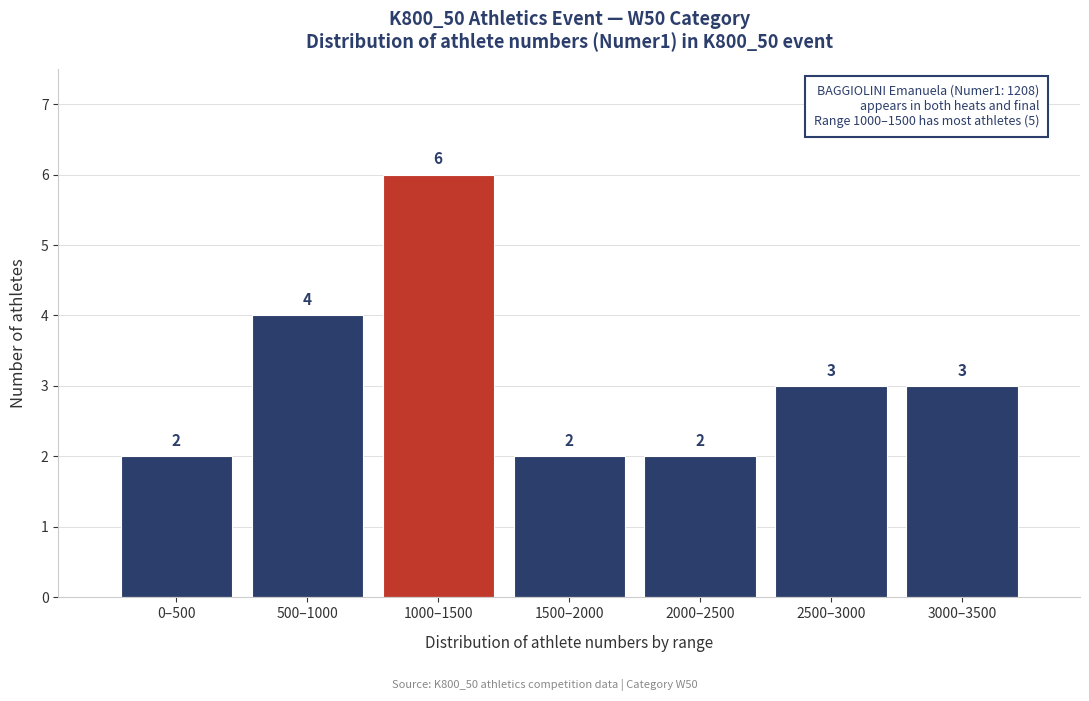

Reading left to right, list all the values displayed in this chart.

0–500=2	500–1000=4	1000–1500=6	1500–2000=2	2000–2500=2	2500–3000=3	3000–3500=3